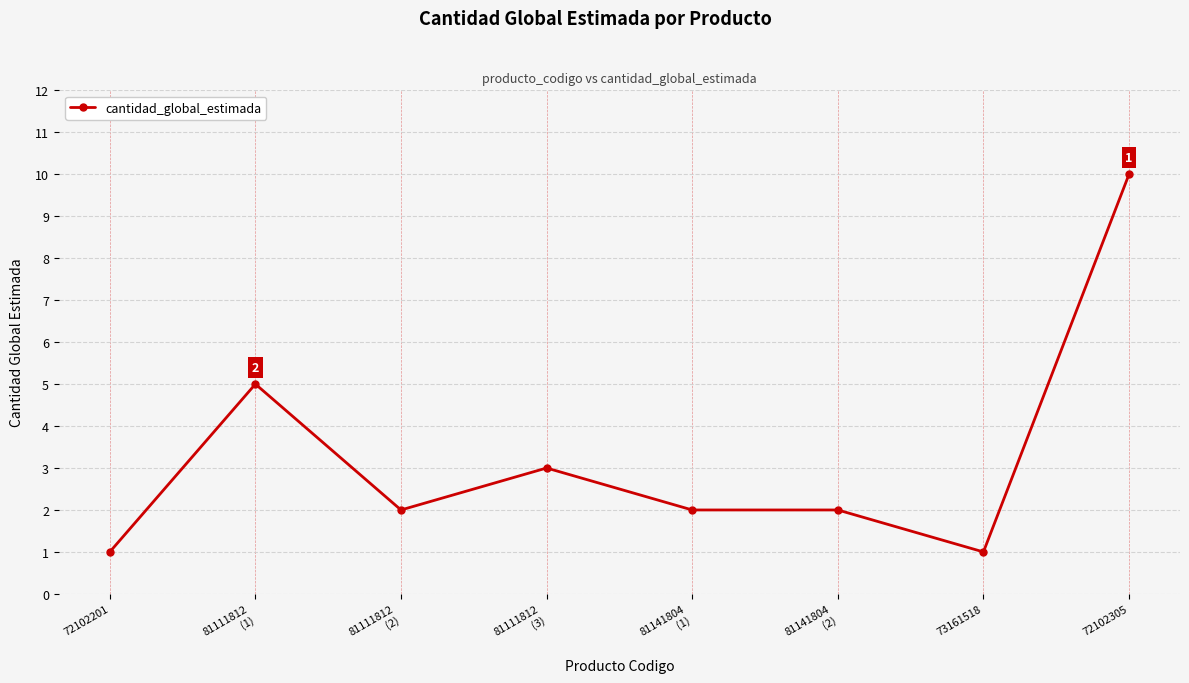

Where is the data nearest to the value 5?

81111812
(1)